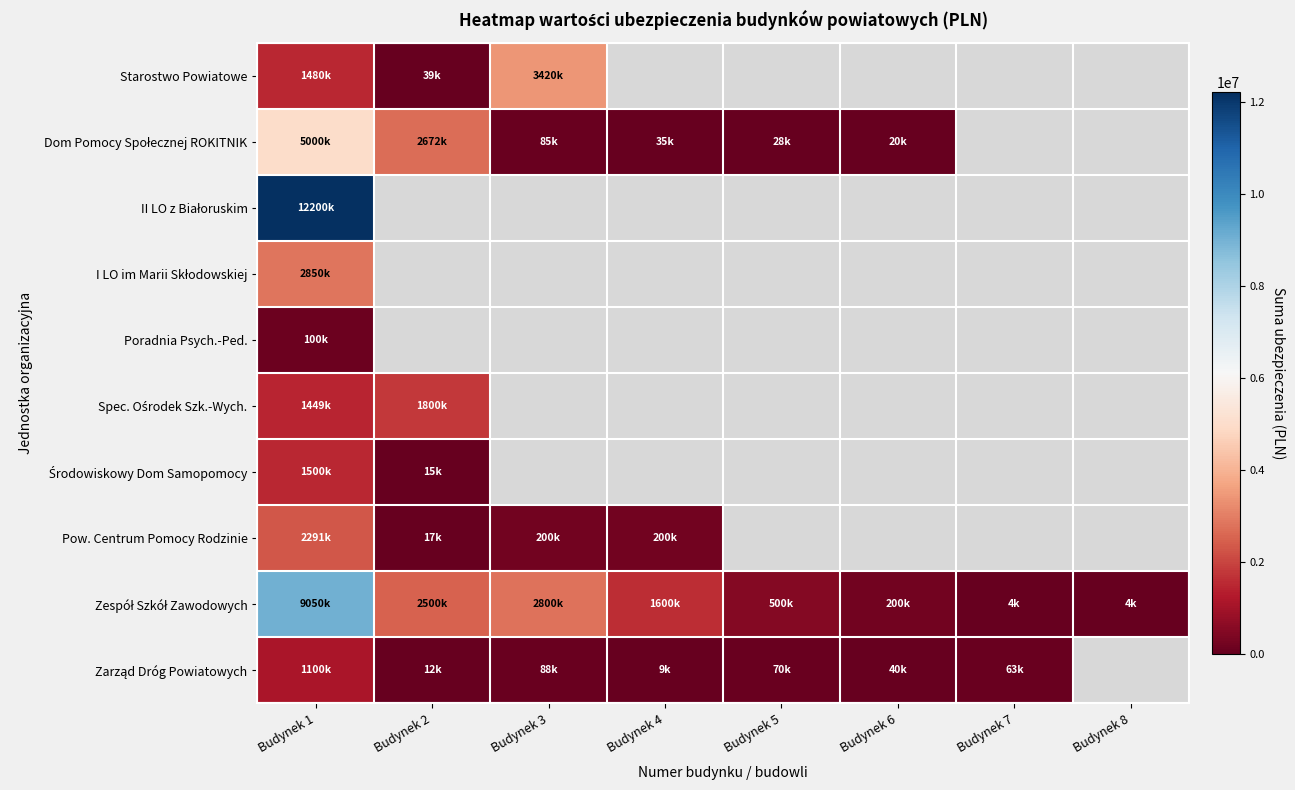

How many data points does each series have?

8